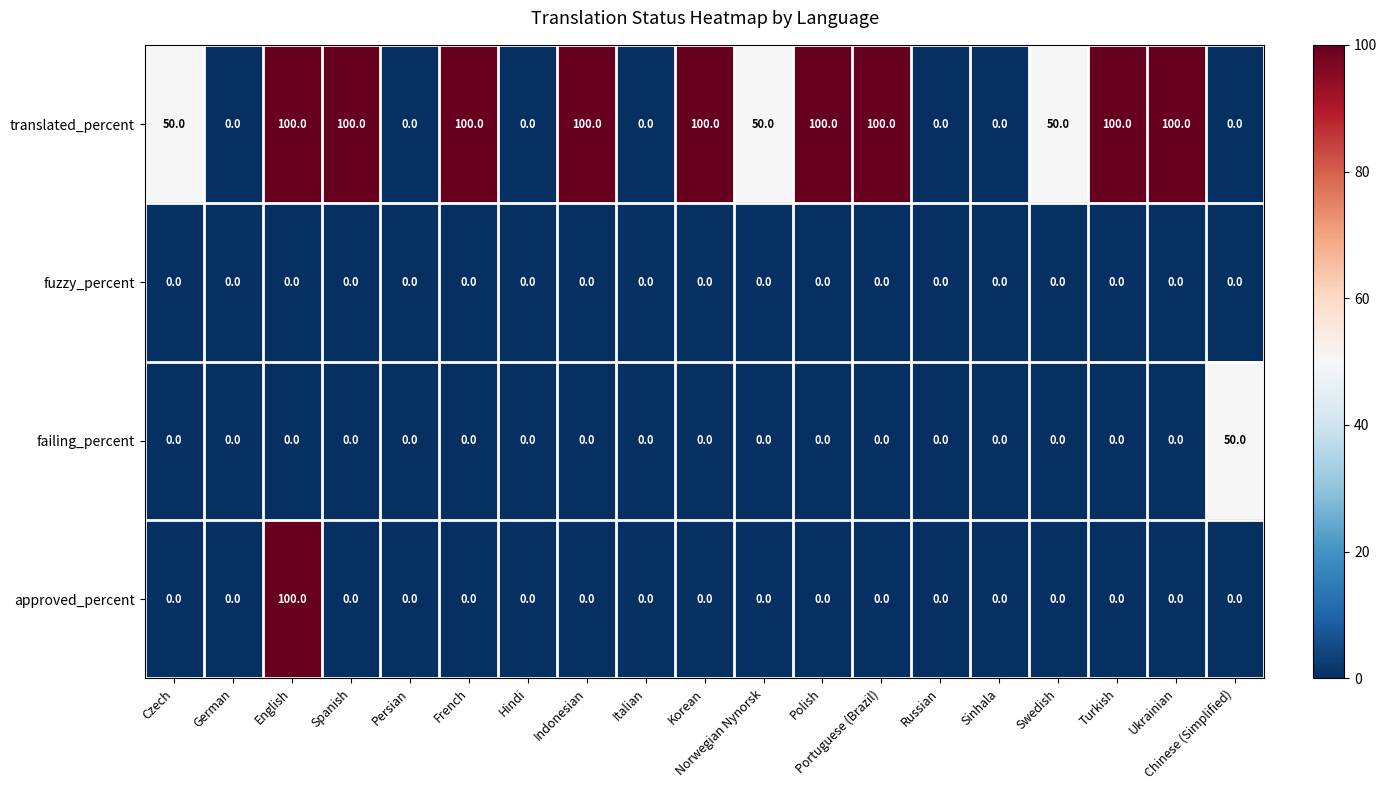

What is the approximate value of translated_percent at Indonesian, to the nearest 5?

100